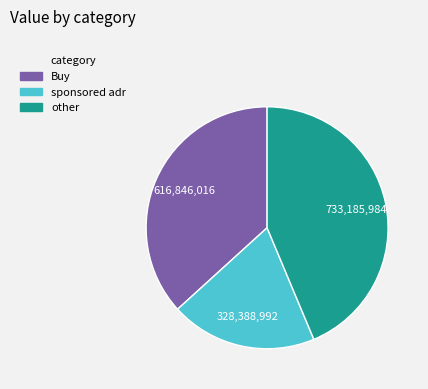

Is there any slice that represents more than half of the pie?

No